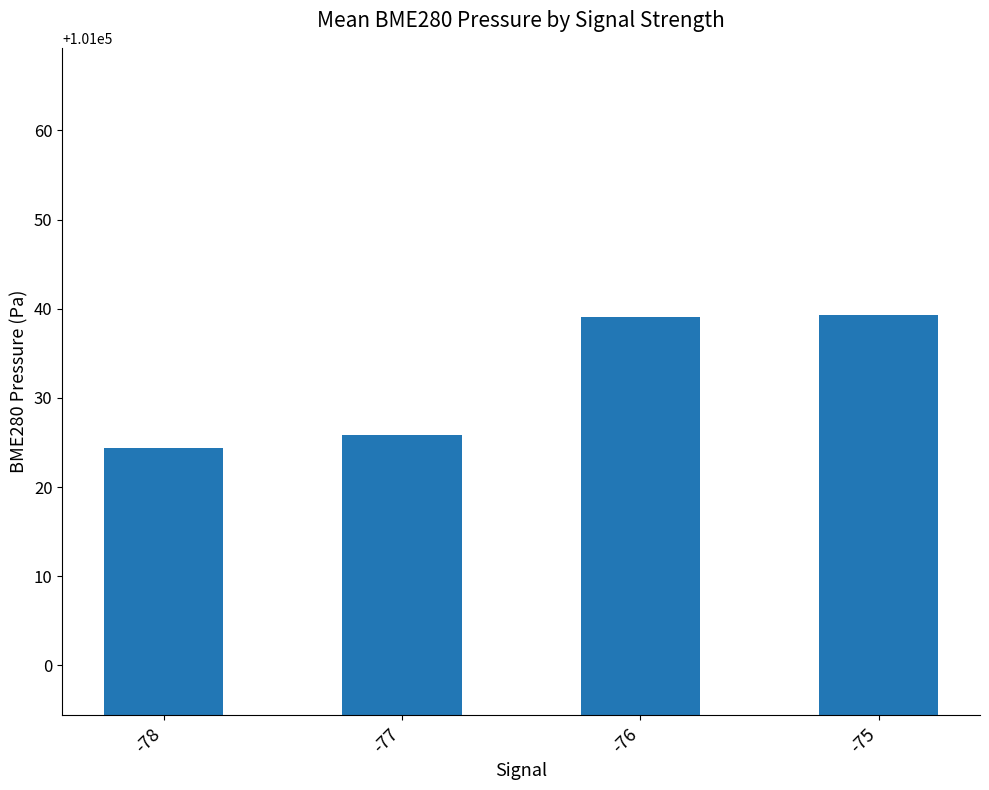

True or false: the data shows 33830.9 at -76.

False